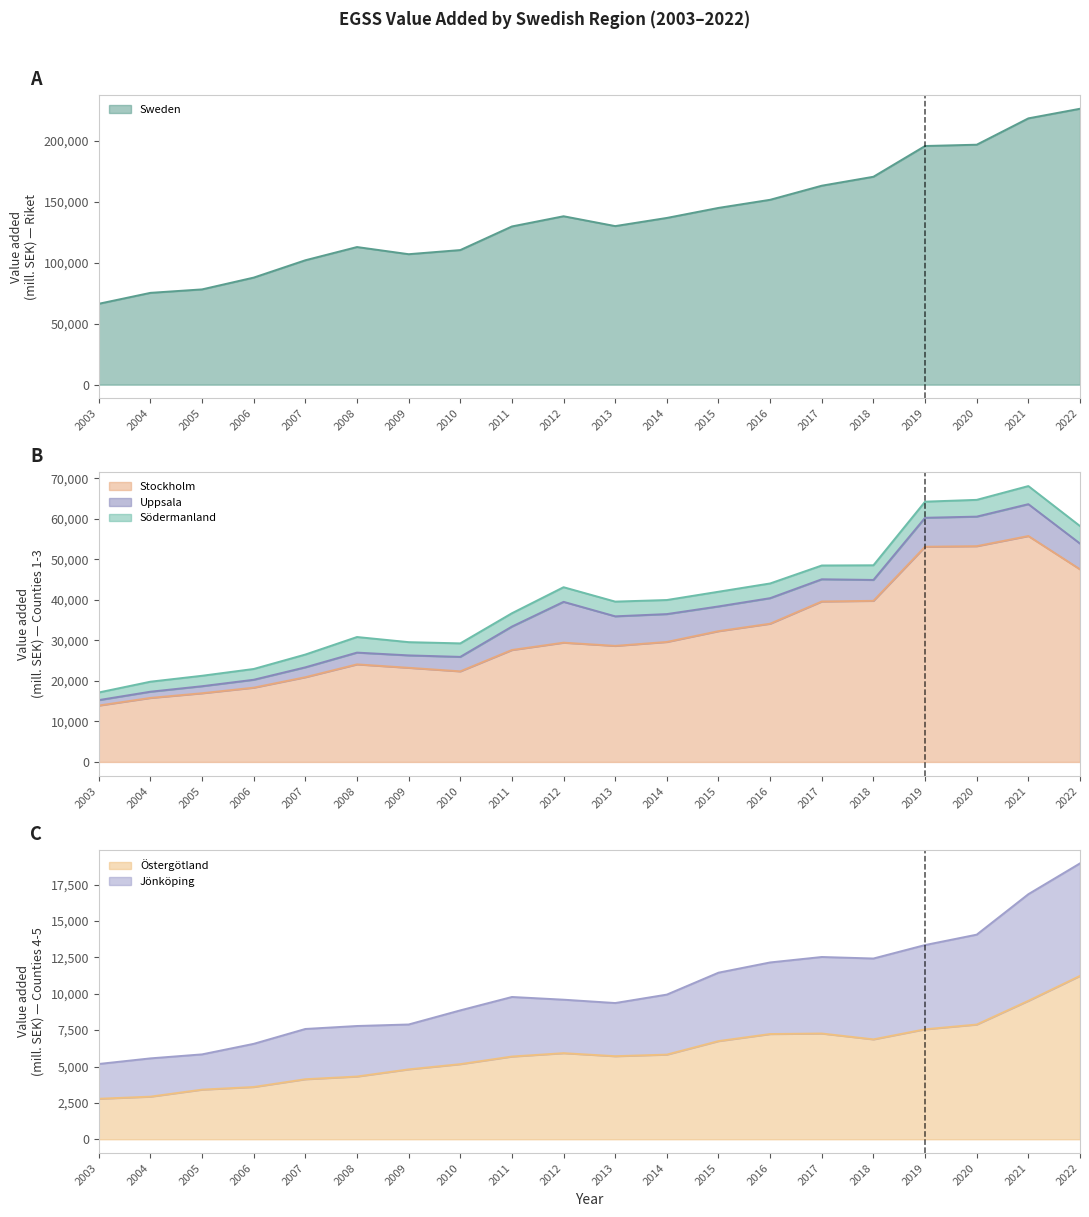

What is the value of the Sweden point at the 17th from the left?

195508